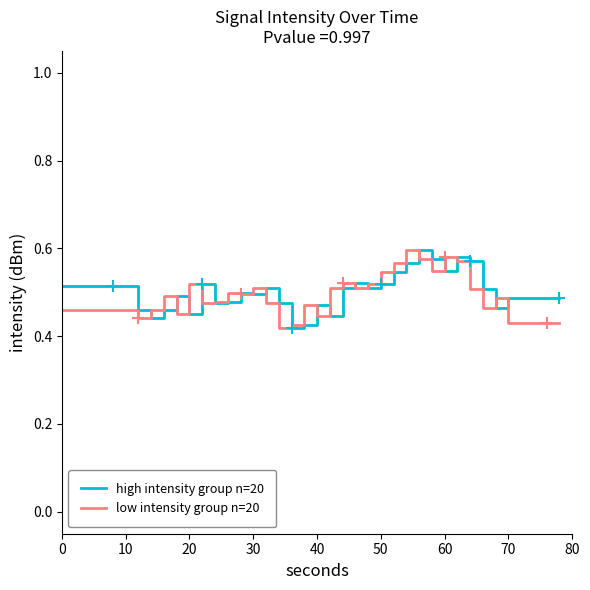

True or false: high intensity group n=20 has a value of 0.8 at 40.

False